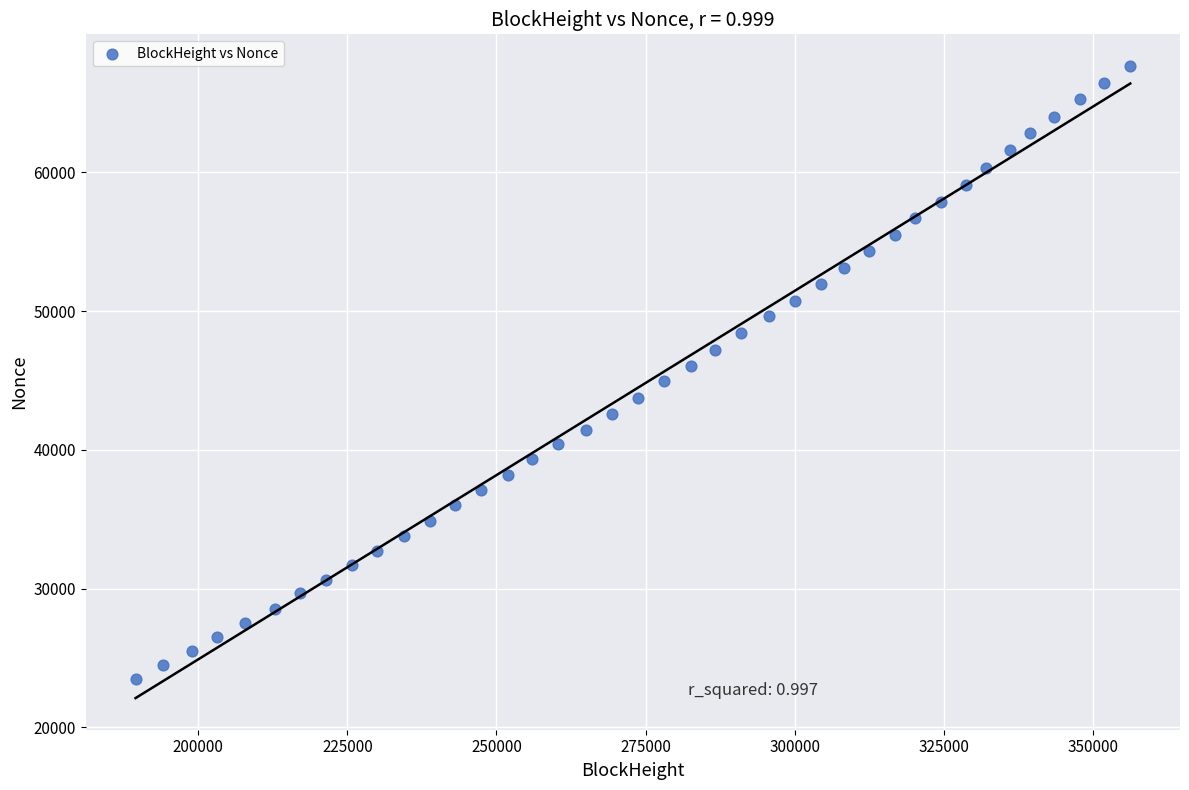

What is the range of X values (max minus min)?

166845